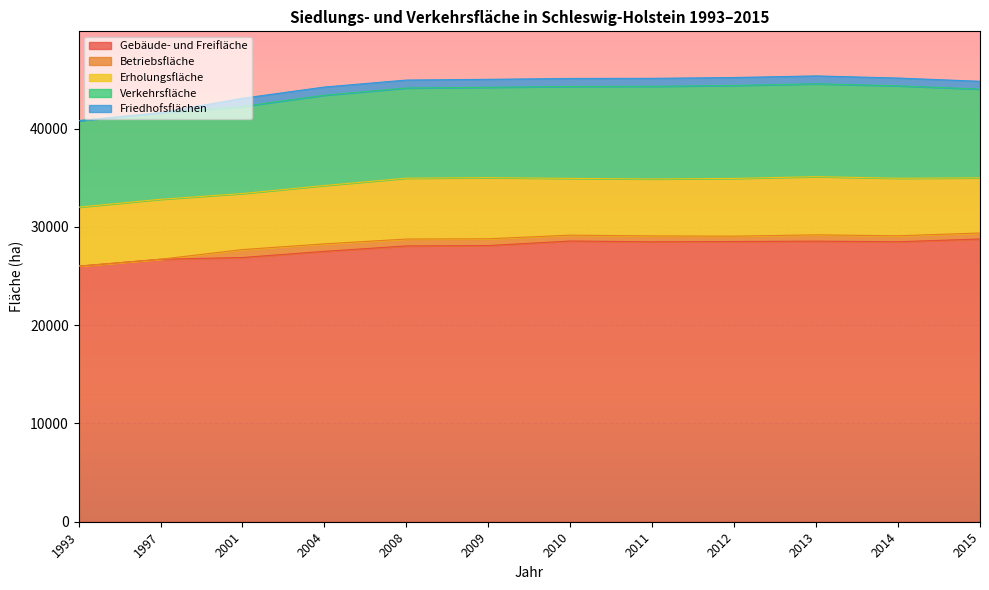

Which series has the largest total across all categories?

Gebäude- und Freifläche